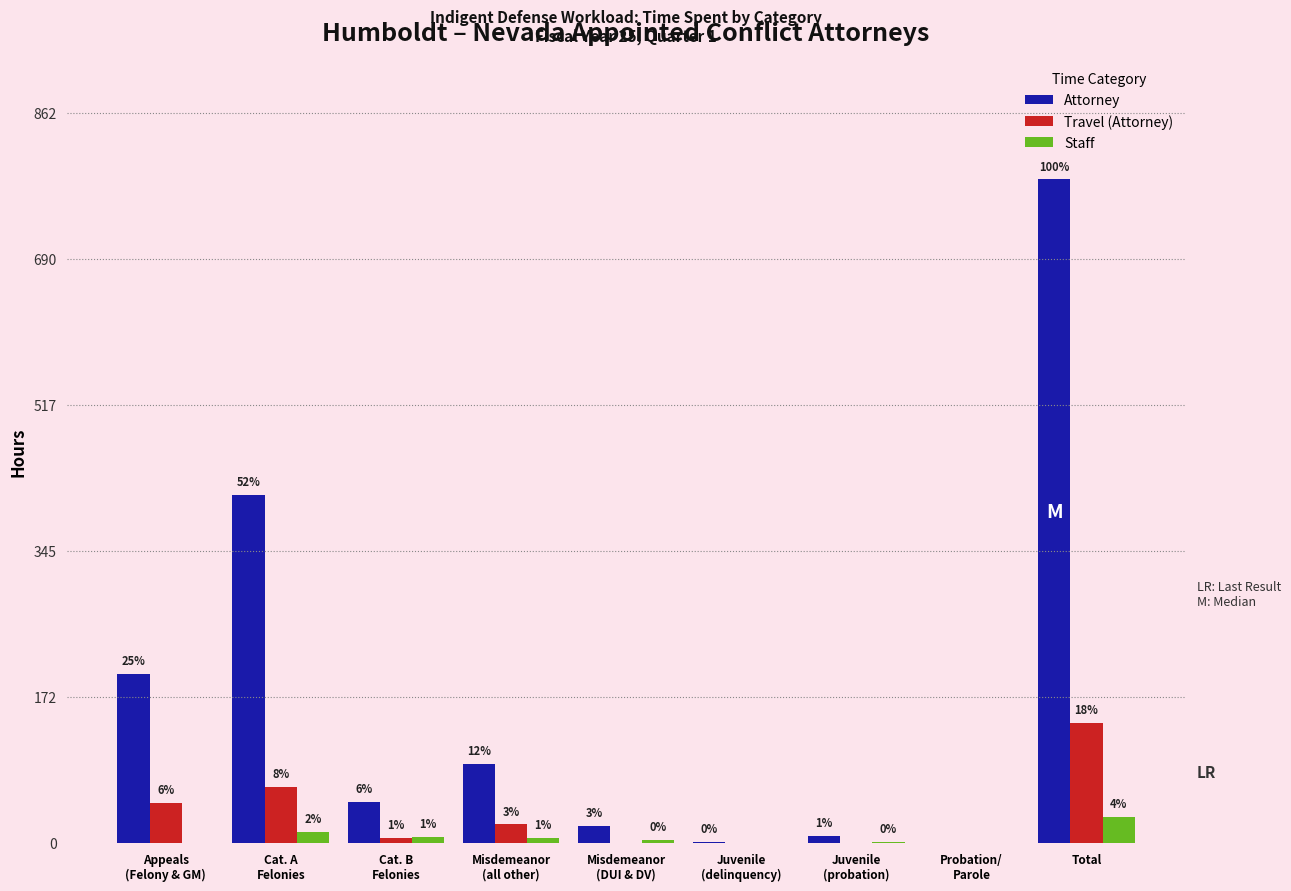

Does the chart contain stacked bars?

No